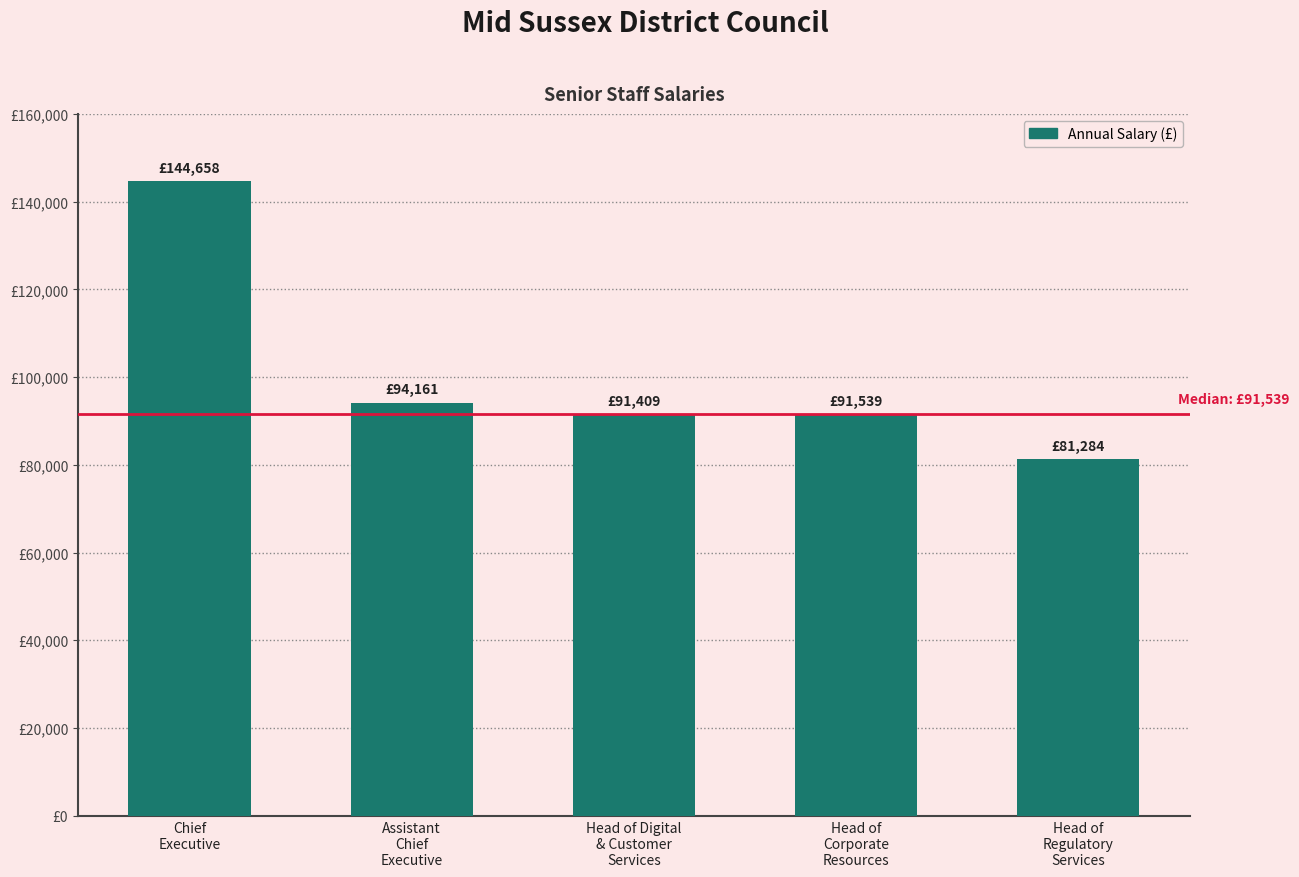

True or false: the data shows 144658 at Chief
Executive.

True